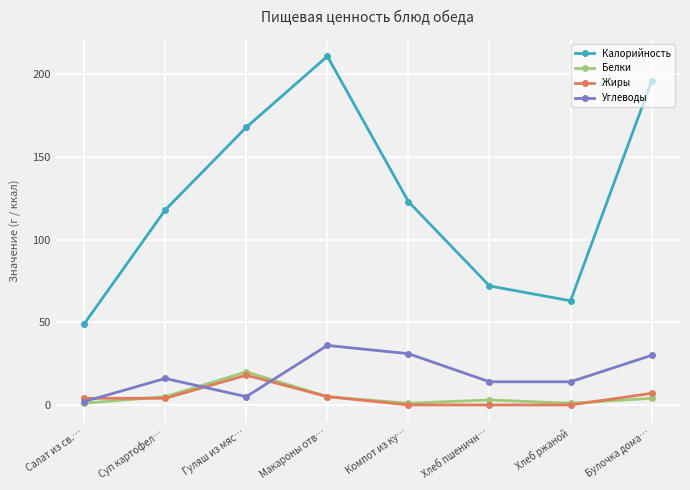

True or false: Белки has a value of 4 at Булочка дома….

True